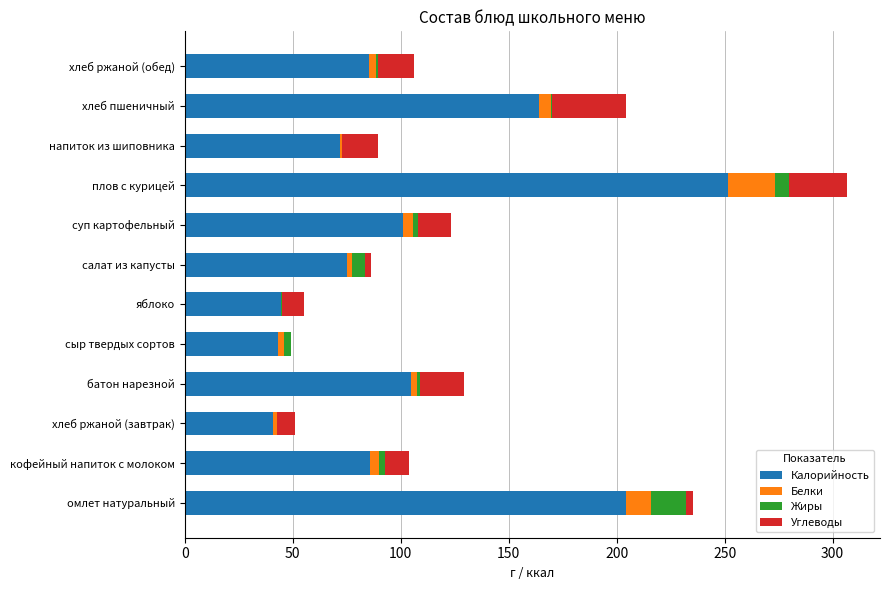

True or false: Калорийность has a value of 104.7 at батон нарезной.

True